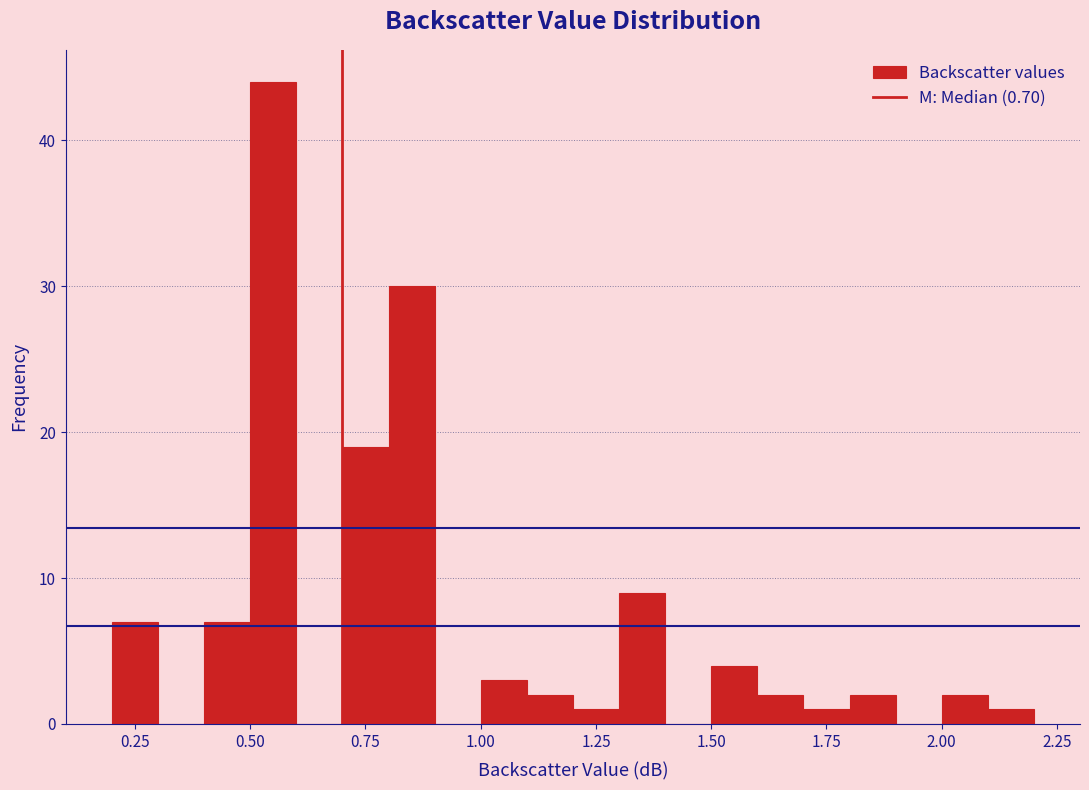

Read against the x-axis, roughly where is the centre of the tallest bar?

0.55